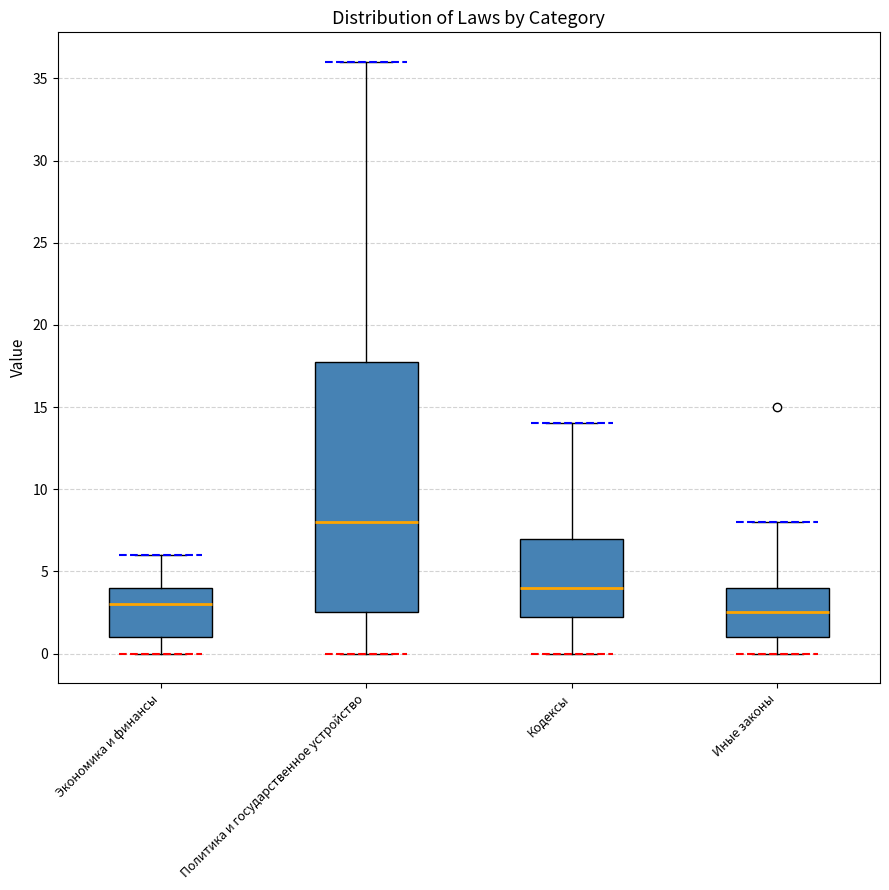

Which box has the lowest median line?

Иные законы